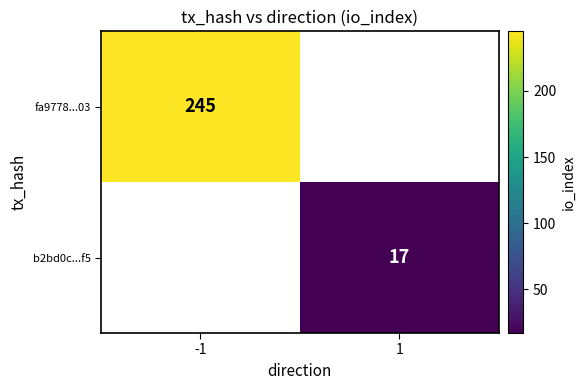

Is it true that fa9778...03 equals 390 at -1?

False